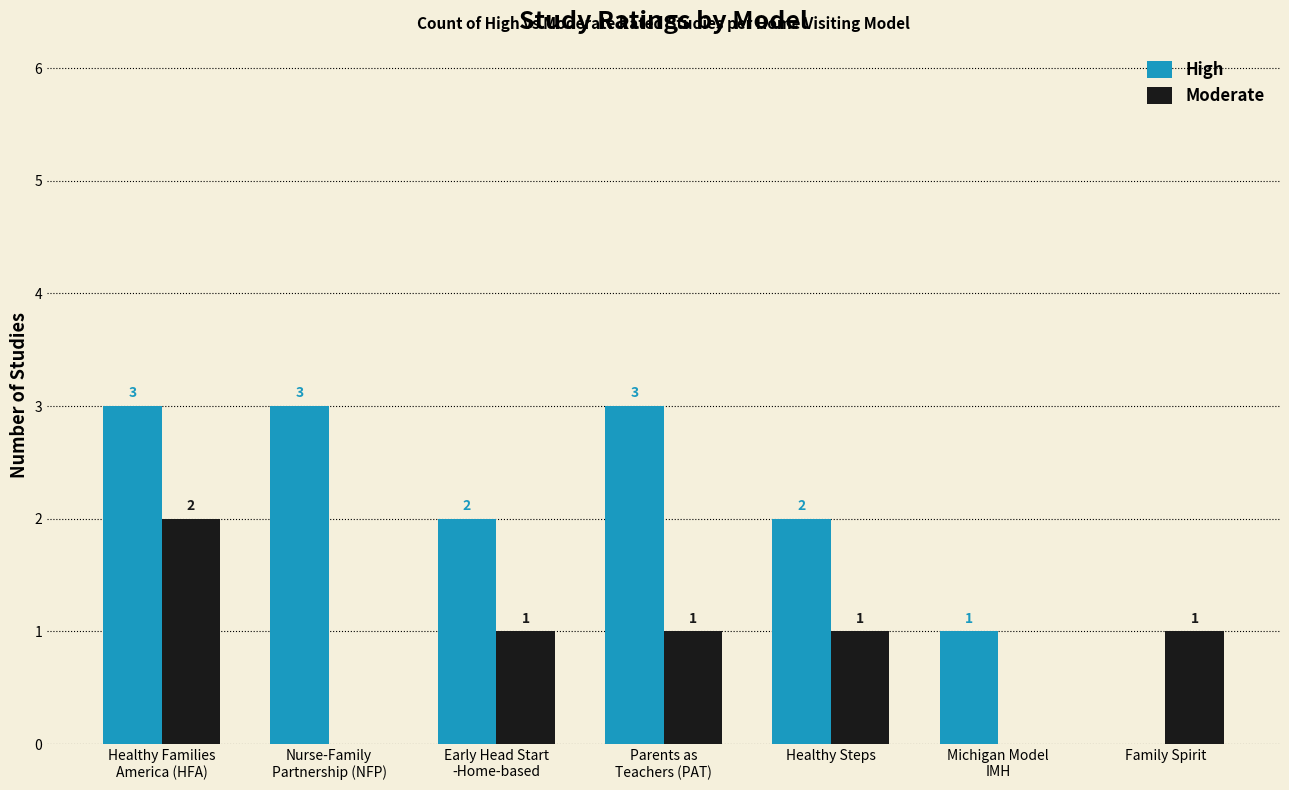

The High series shows 2 at Early Head Start
-Home-based. True or false?

True